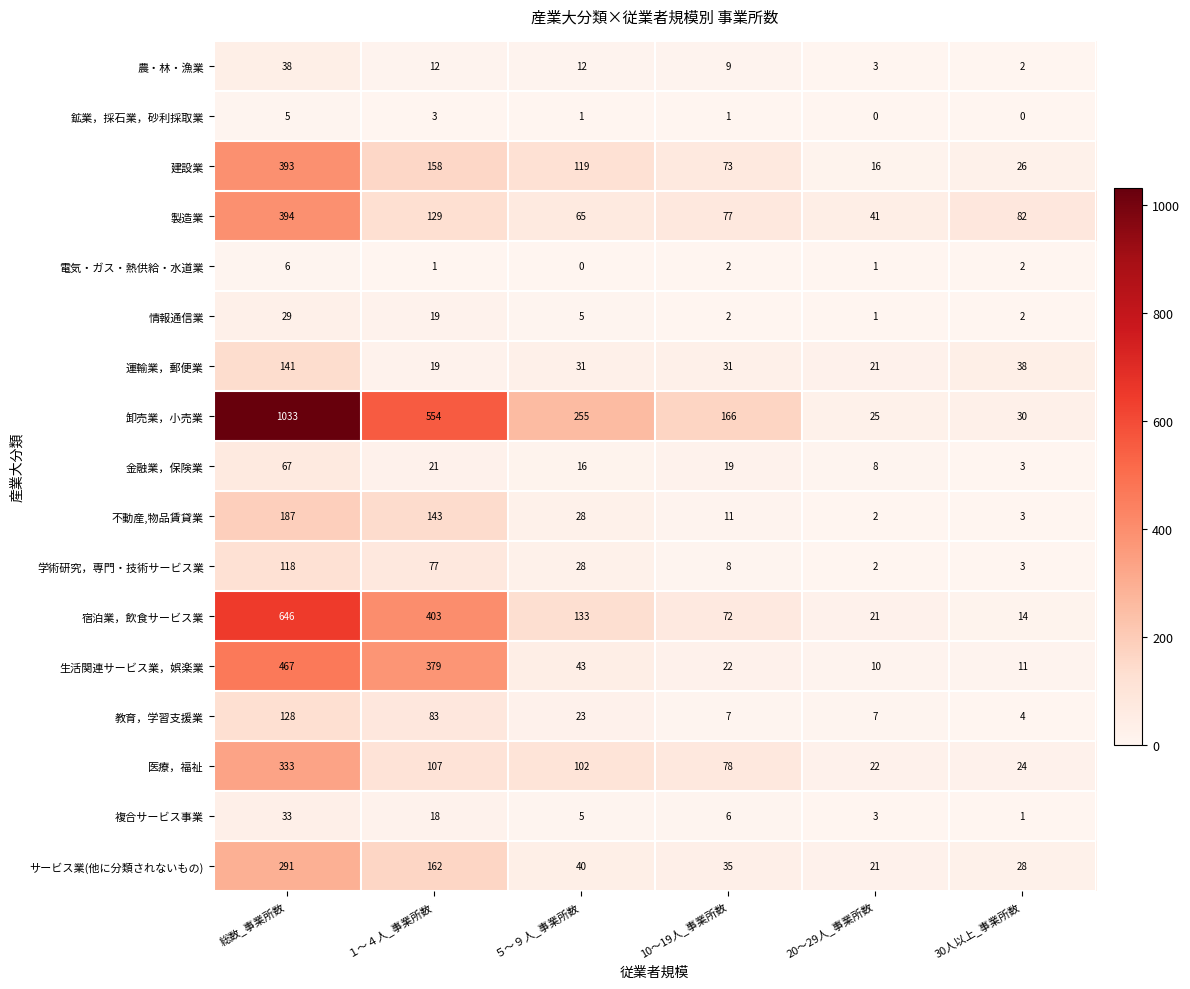

True or false: 運輸業，郵便業 has a value of 31 at ５～９人_事業所数.

True